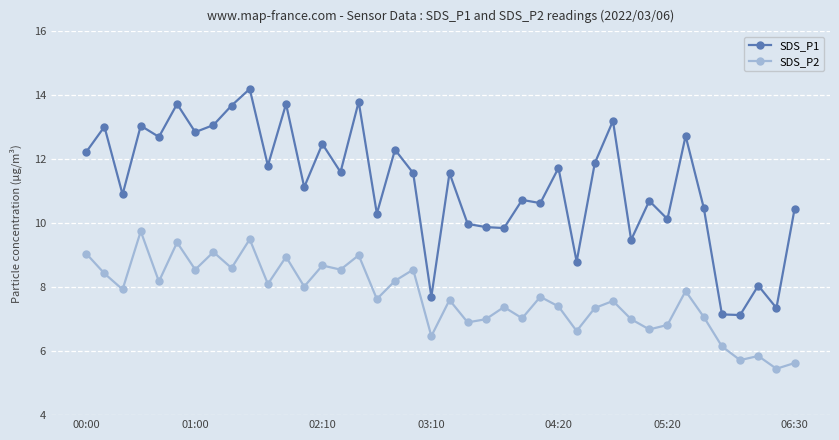

Which series has the largest total across all categories?

SDS_P1